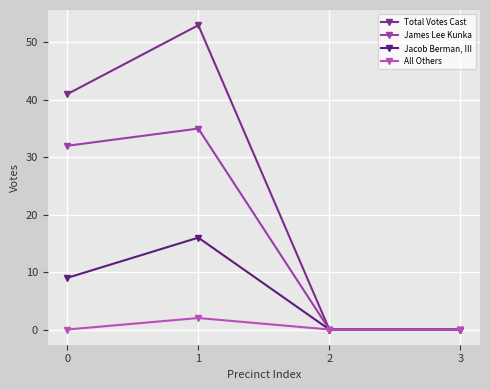

Which series changed the most between 0 and 3?

Total Votes Cast